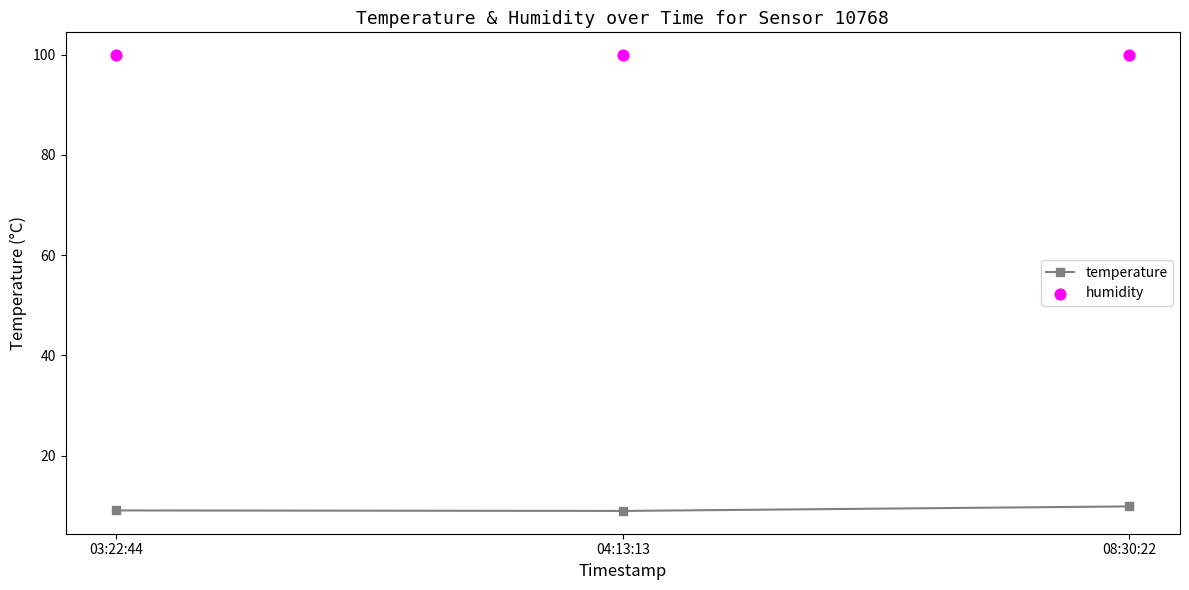

At how many categories does at least one series exceed 45?

3